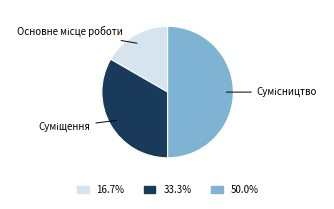

Rank the categories by value from lowest to highest.

Основне місце роботи, Суміщення, Сумісництво